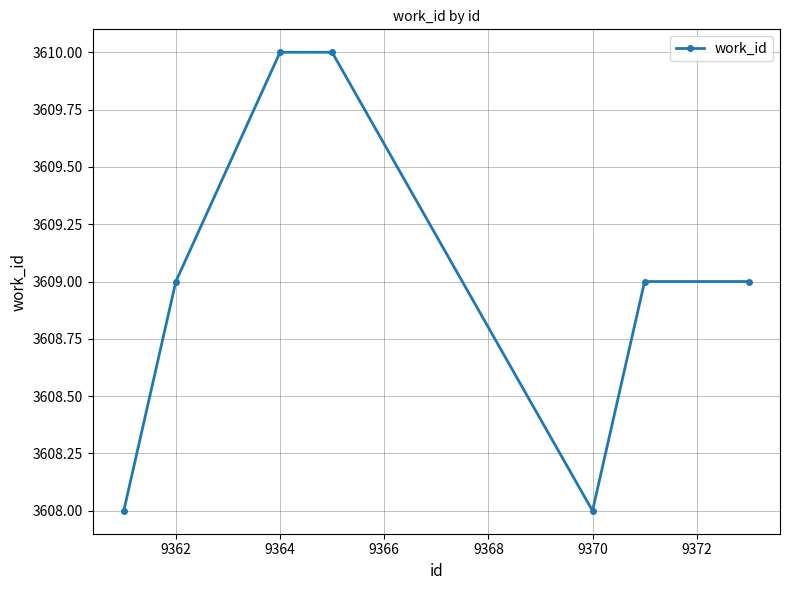

What is the sum of all values?

25263